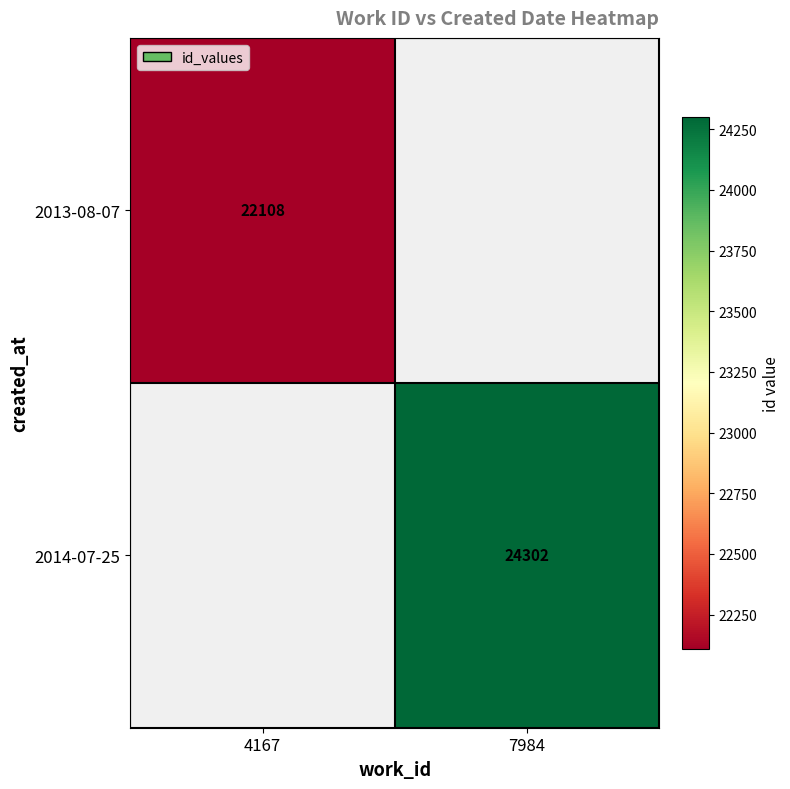

Is it true that 2014-07-25 equals 37226 at 7984?

False